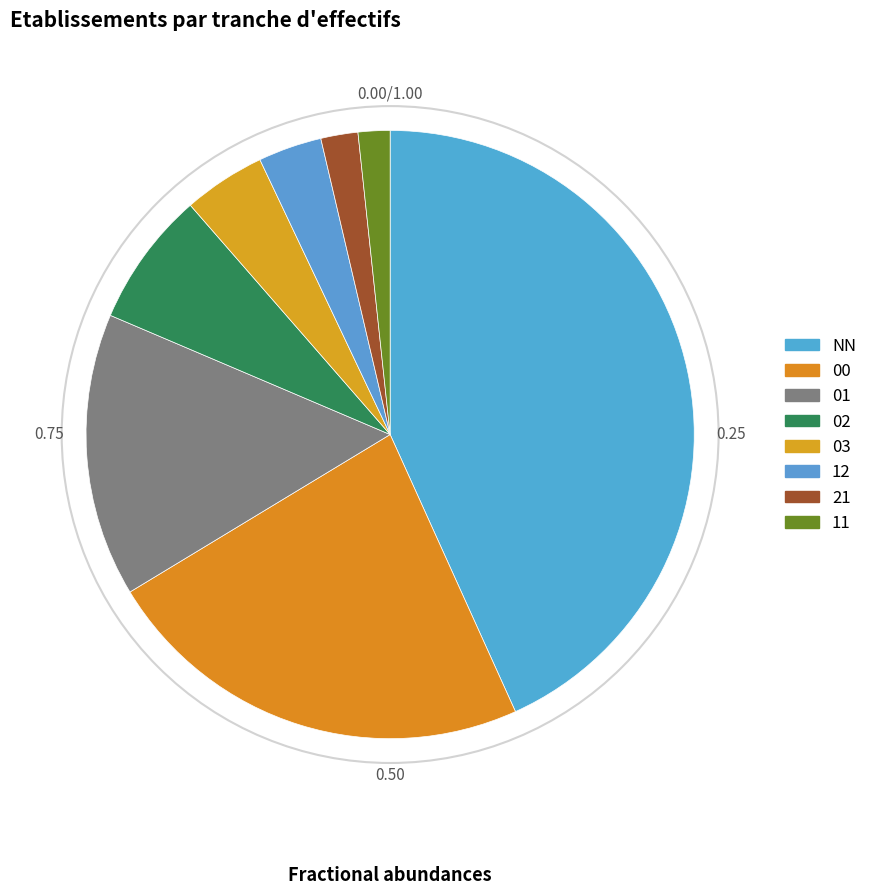

To the nearest percent, what is the combined percentage of 12 and 21?

5%